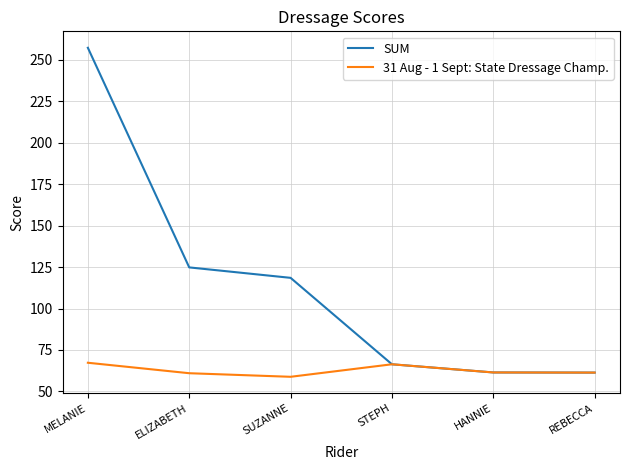

At which label is SUM closest to 159?

ELIZABETH